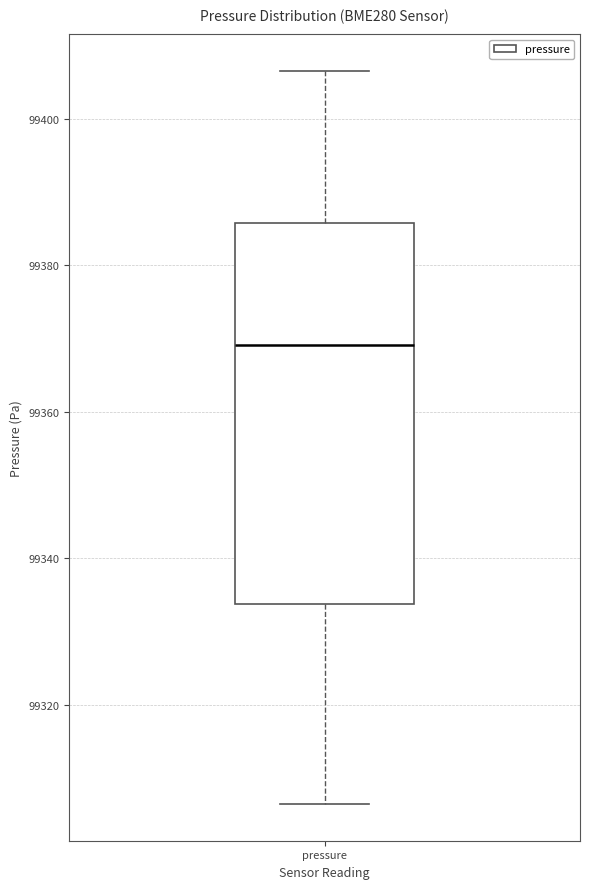

Transcribe this box plot: give where the median line is, the range the box spans, and where the two whiskers end, as read against the y-axis. The values are not printed on the chart, so give them approximately, as read against the axis.

median 99370, box 99334 to 99386, whiskers 99306 to 99406